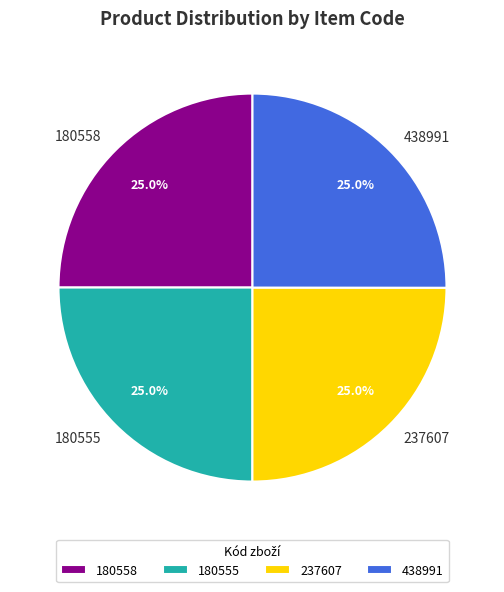

Approximately how many times larger is the value at 180555 compared to 180558?

1.0